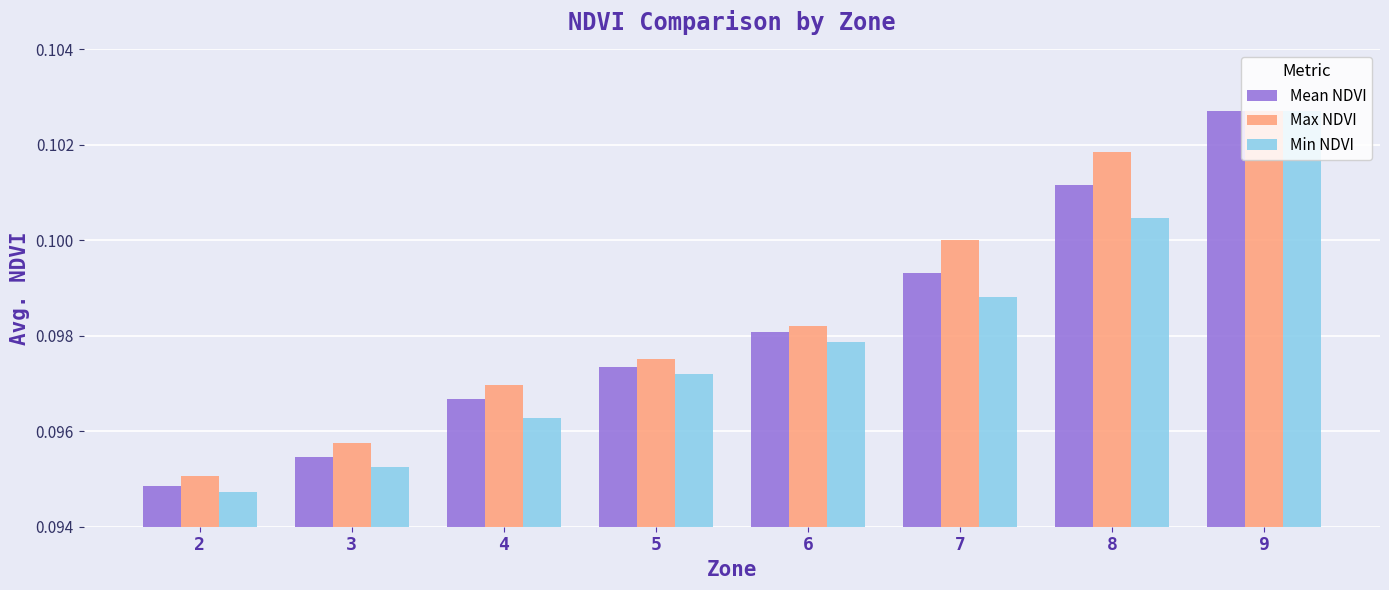

Which category has the highest value in the Max NDVI series?

9